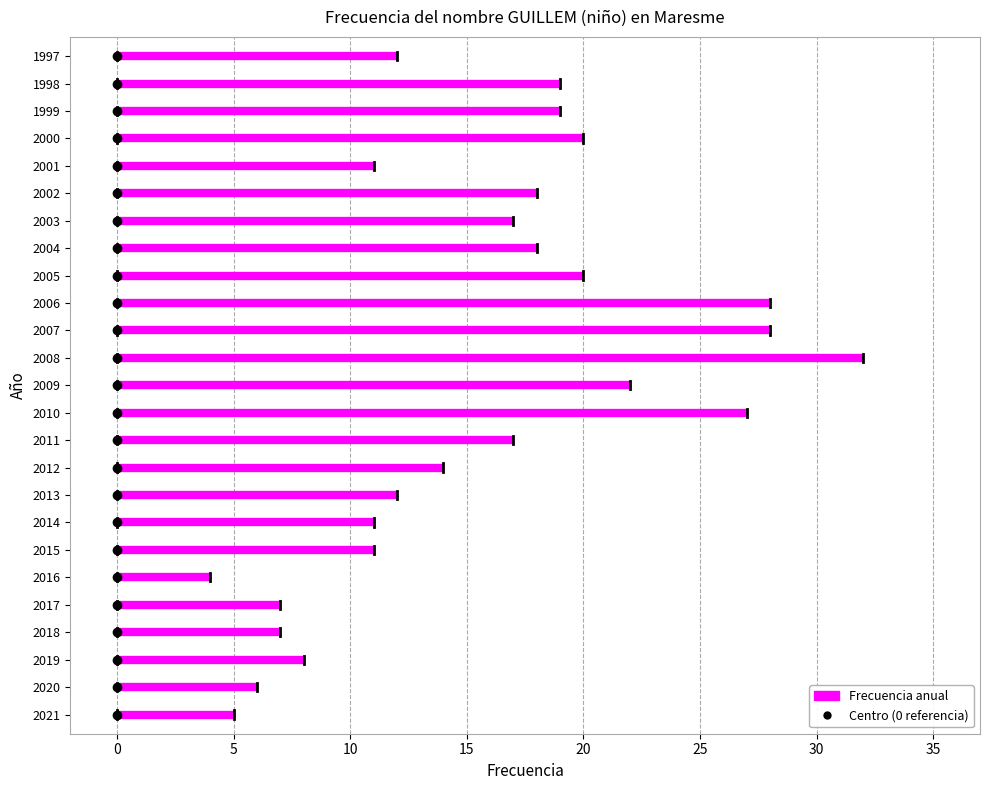

Approximately how many times larger is the value at 2017 compared to 2012?

0.5